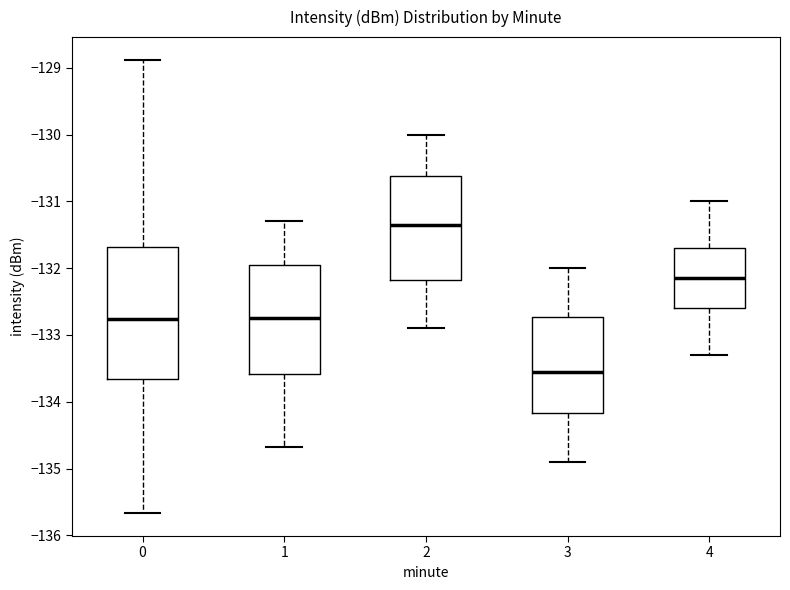

Reading left to right, transcribe this box plot: for each box, give where its median line is, the range the box spans, and where its two whiskers end, as read against the y-axis. The values are not printed on the chart, so give them approximately, as read against the axis.

0: median -132.8, box -133.7 to -131.7, whiskers -135.7 to -128.9
1: median -132.8, box -133.6 to -132.0, whiskers -134.7 to -131.3
2: median -131.3, box -132.2 to -130.6, whiskers -132.9 to -130.0
3: median -133.5, box -134.2 to -132.7, whiskers -134.9 to -132.0
4: median -132.1, box -132.6 to -131.7, whiskers -133.3 to -131.0